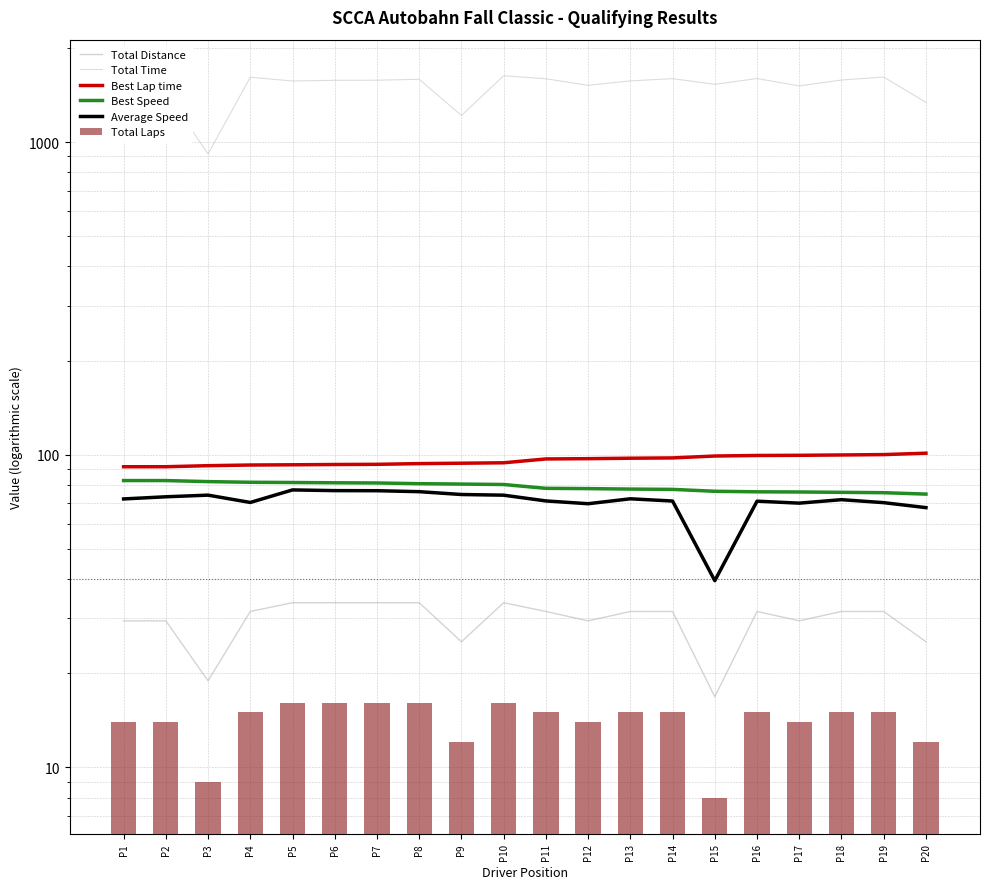

Is the value of Total Laps at P15 greater than the value of Best Lap time at P17?

No